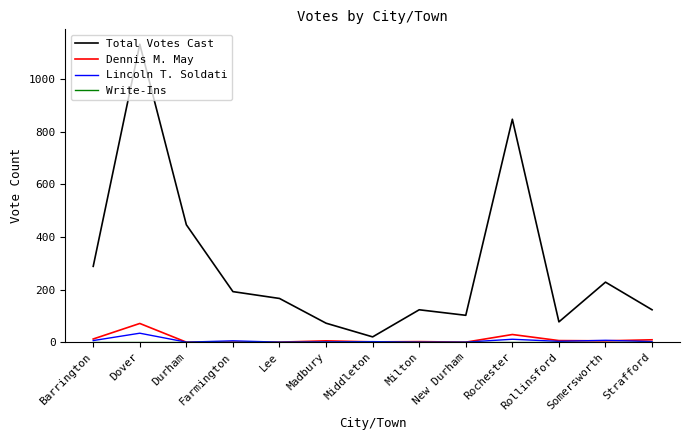

True or false: Total Votes Cast and Lincoln T. Soldati intersect in this chart.

False